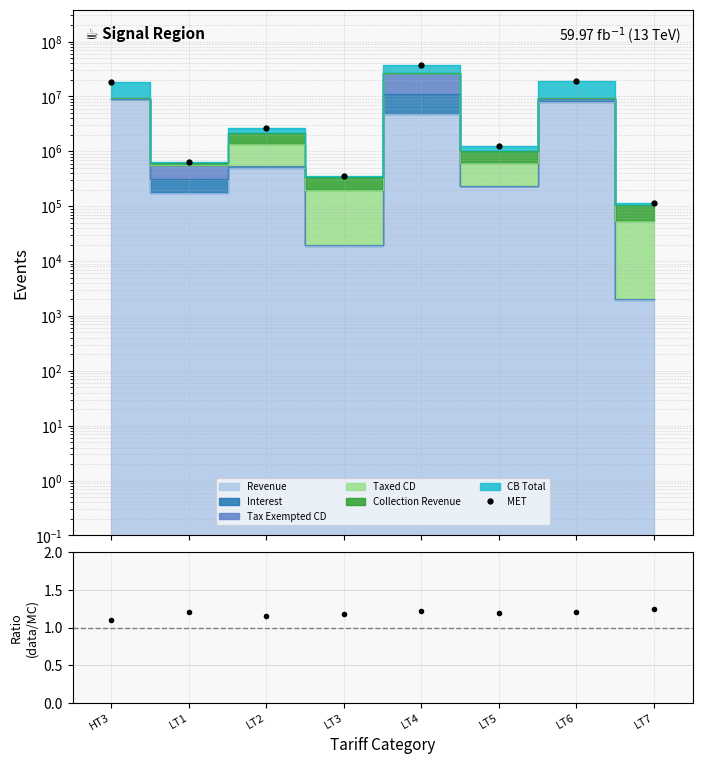

What is the difference between the MET values at LT1 and LT6?

18435865.2